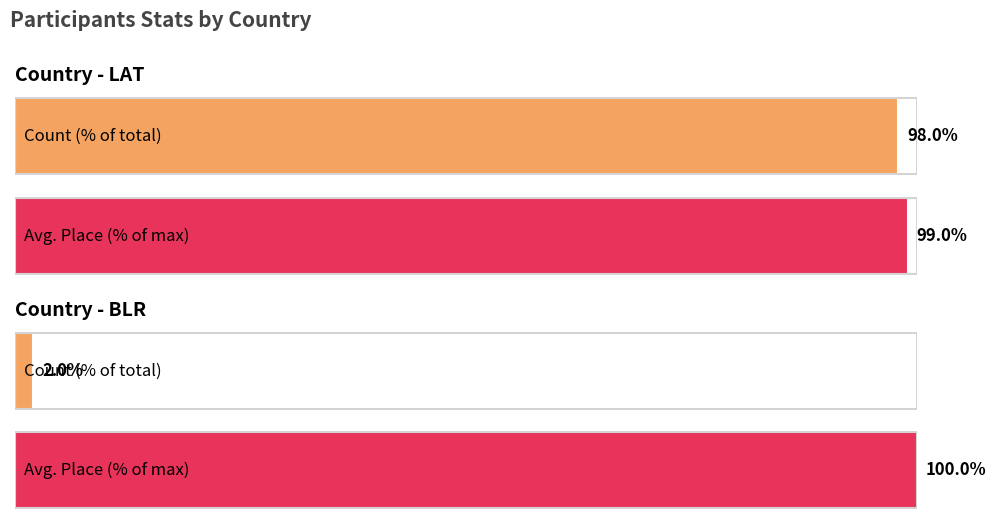

Is it true that Avg_Vieta equals 14.4 at BLR?

False